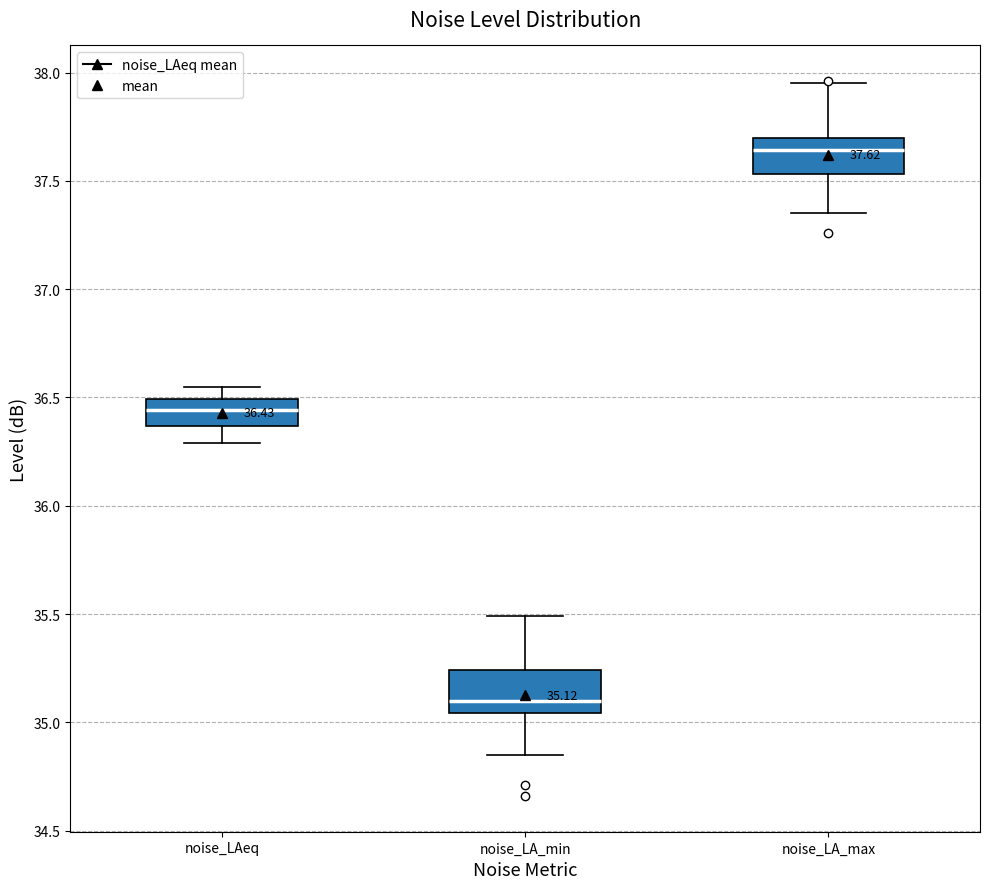

Which box has the lowest median line?

noise_LA_min